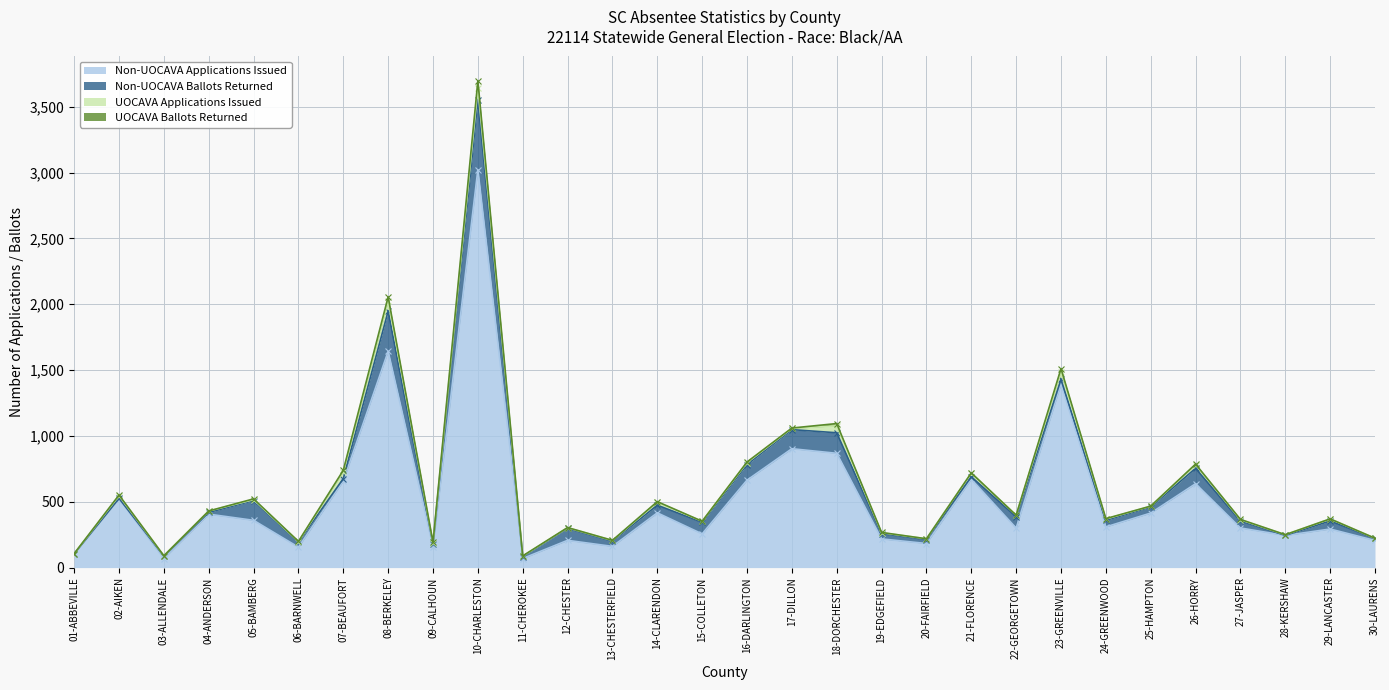

What is the average value of the UOCAVA Applications Issued series?

20